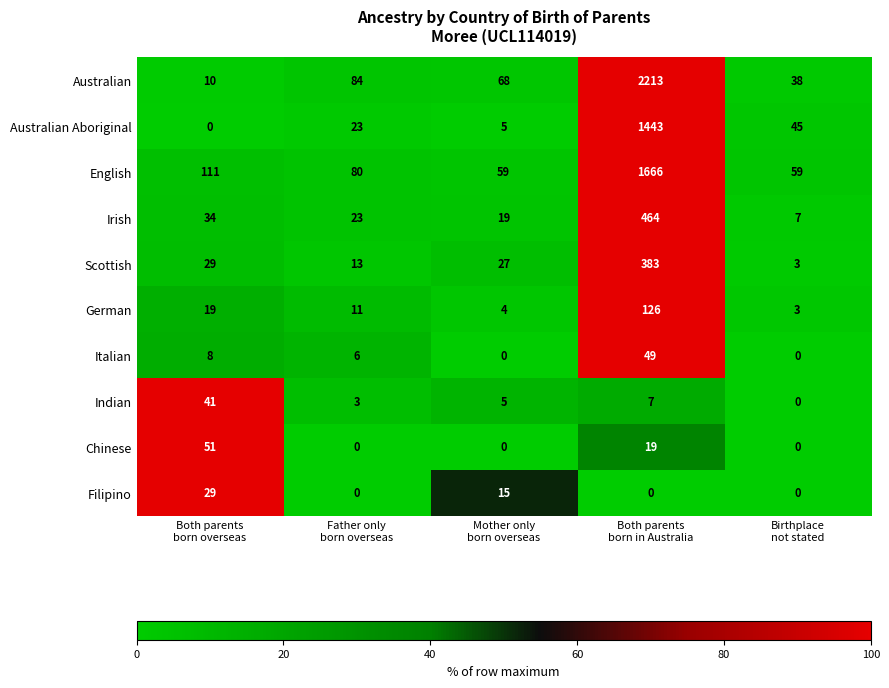

Rank the series by their maximum value, from lowest to highest.

Filipino, Indian, Italian, Chinese, German, Scottish, Irish, Australian Aboriginal, English, Australian